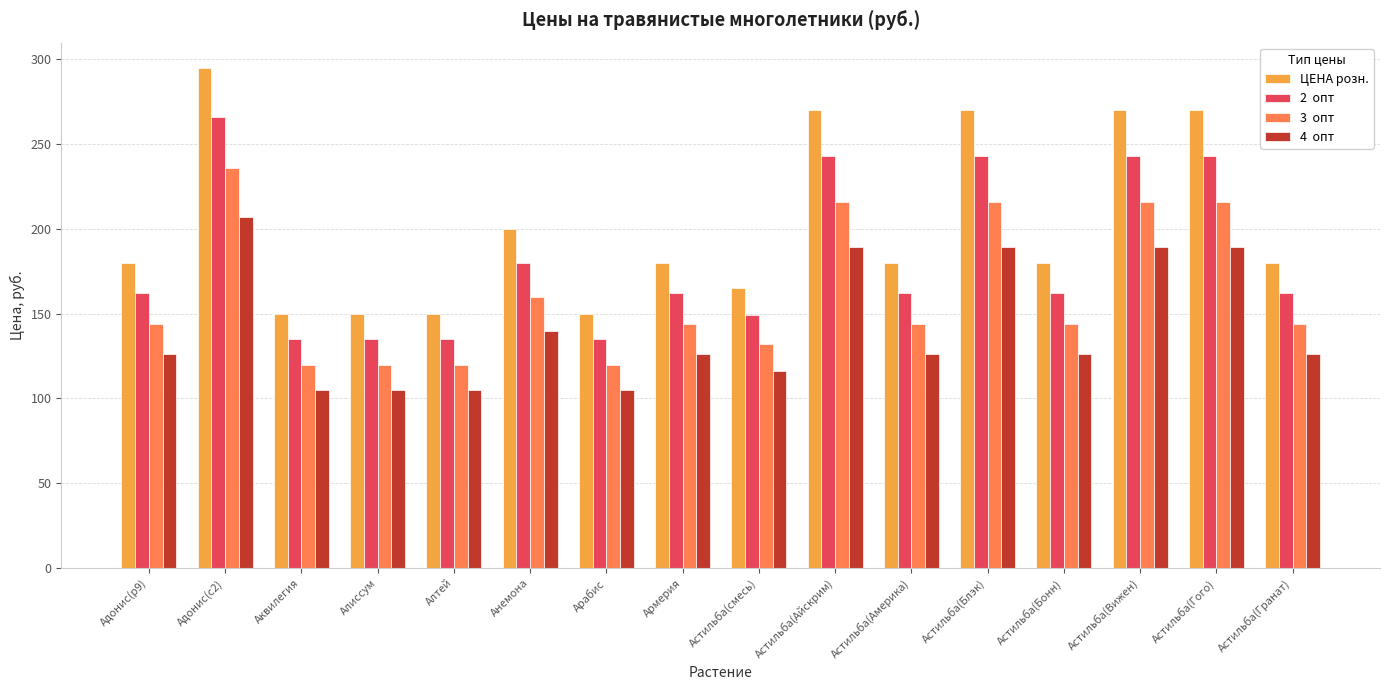

What is the difference between the highest and lowest values at Алиссум?

45